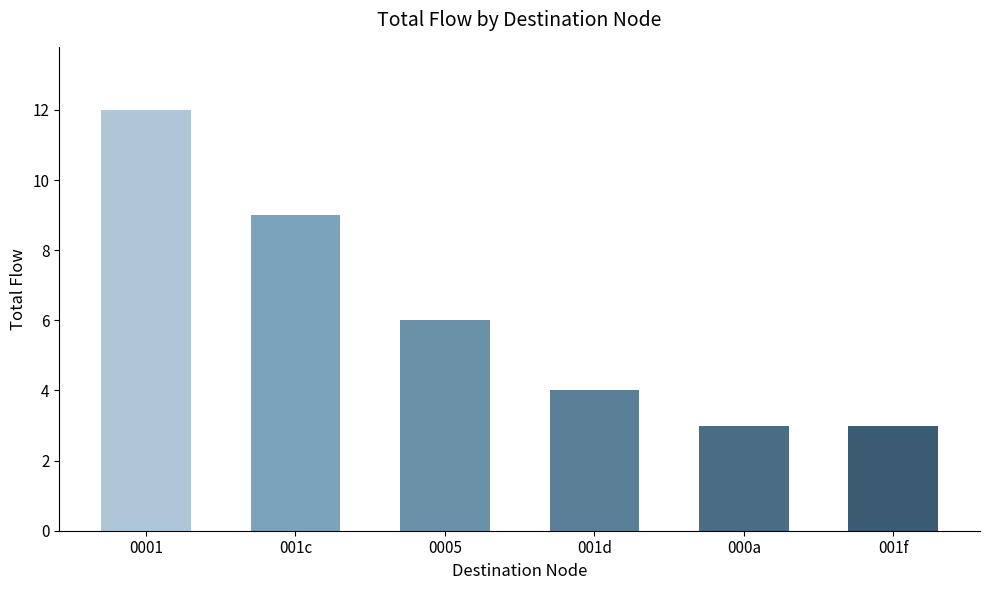

Which category has the highest value across all series?

0001